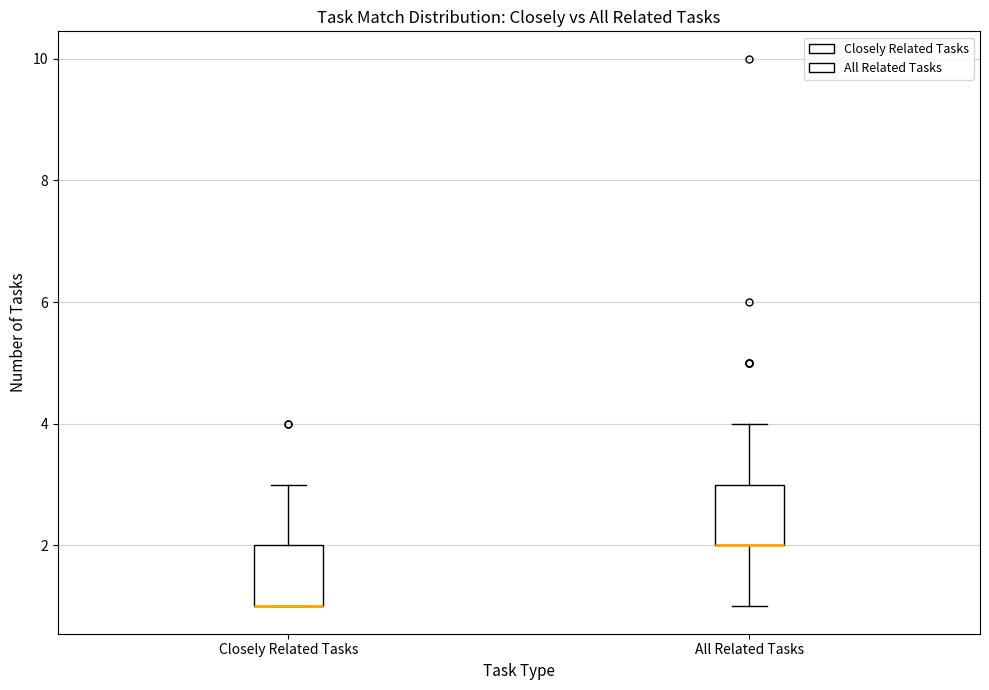

Reading left to right, read every box against the y-axis: the position of its median line, the range the box covers, and the ends of its whiskers. The values are not printed on the chart, so give them approximately, as read against the axis.

Closely Related Tasks: median 1 (drawn on the box's lower edge), box 1 to 2, whiskers 1 to 3
All Related Tasks: median 2 (drawn on the box's lower edge), box 2 to 3, whiskers 1 to 4